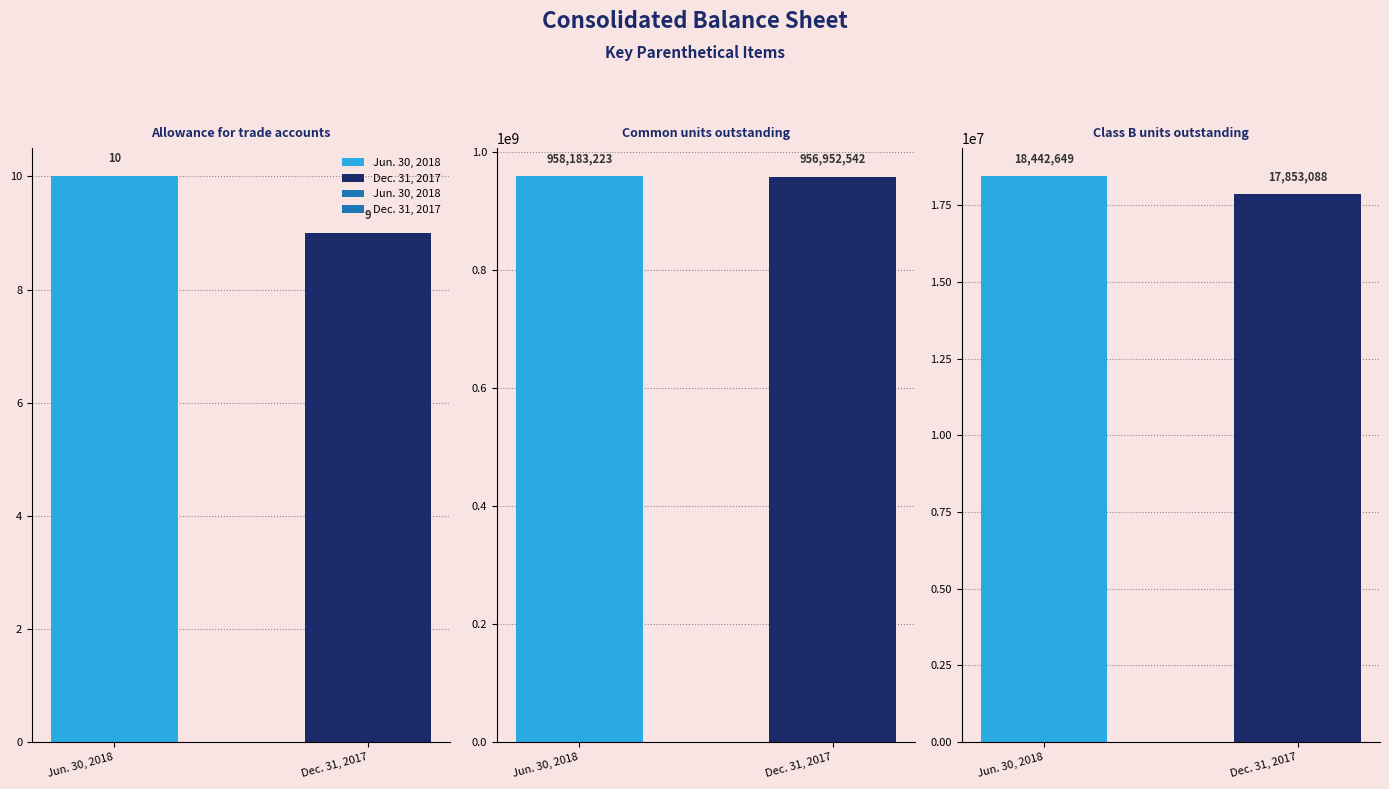

What is the sum of all Dec. 31, 2017 values?

974805639